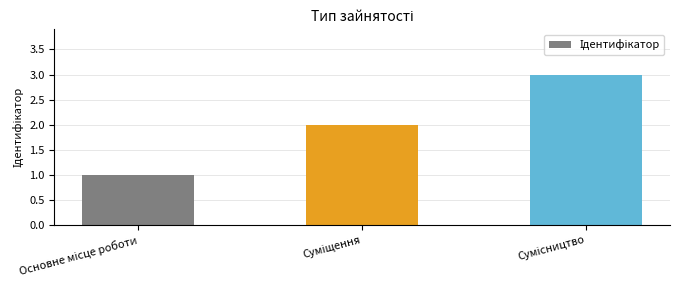

What is the sum of all values?

6